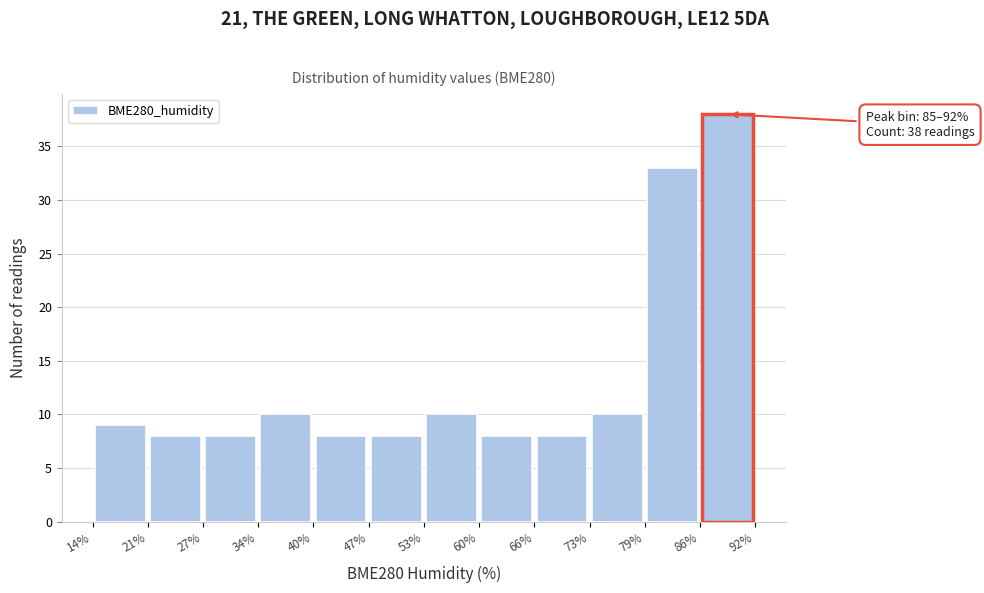

Which range on the x-axis has the tallest bar?

86% to 92%